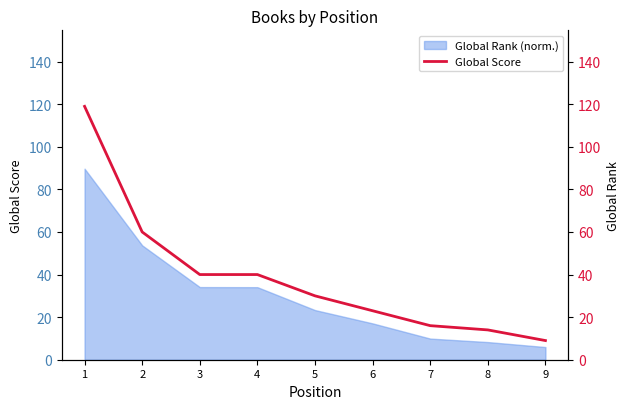

Reading left to right, extract all data points from this chart.

1=119	2=60	3=40	4=40	5=30	6=23	7=16	8=14	9=9